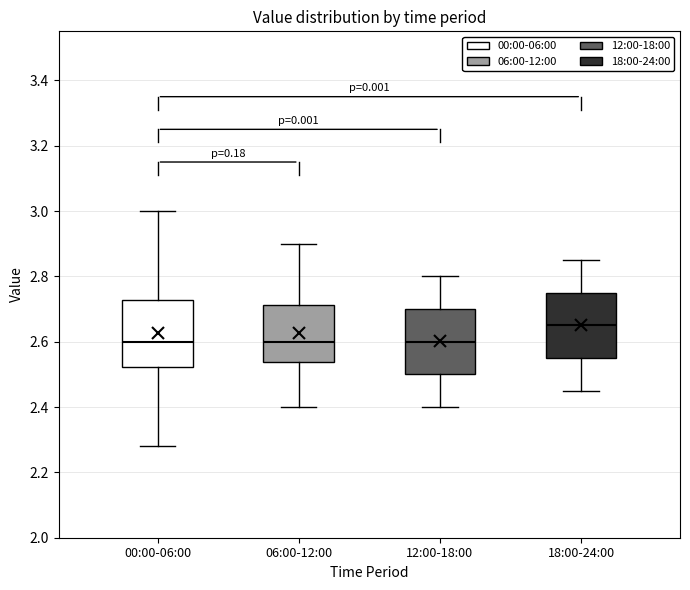

Which box has the highest median line?

18:00-24:00